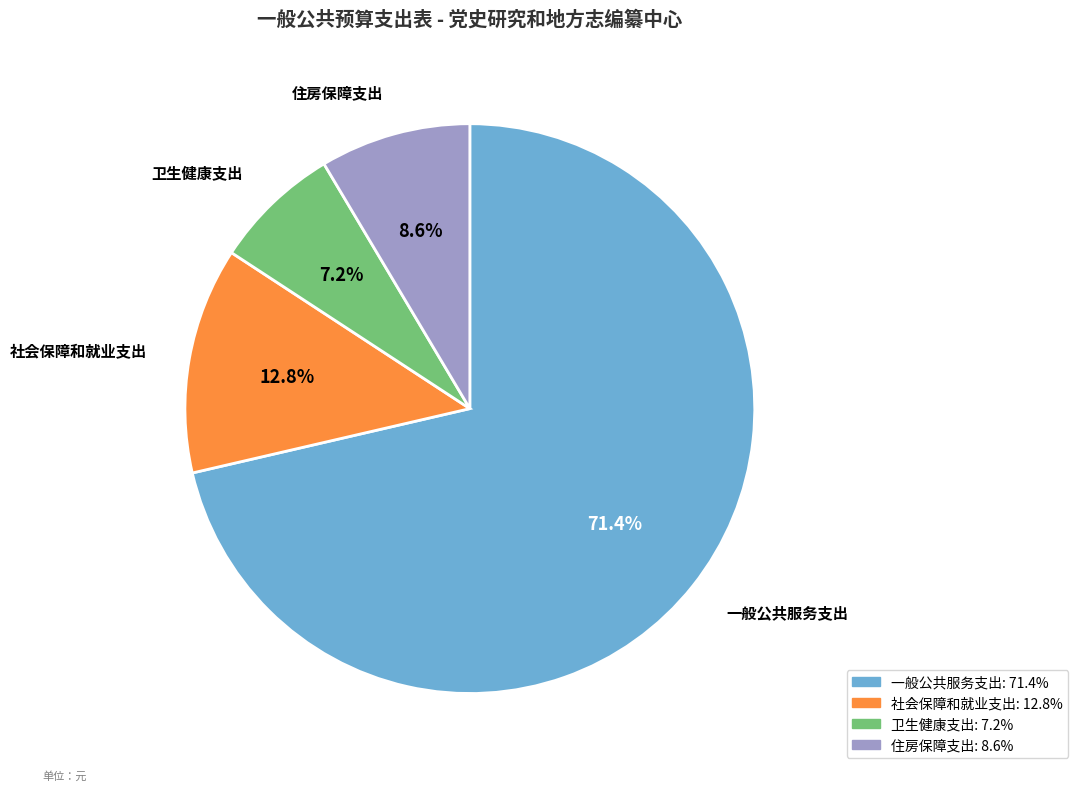

What is the largest slice in the pie chart?

一般公共服务支出